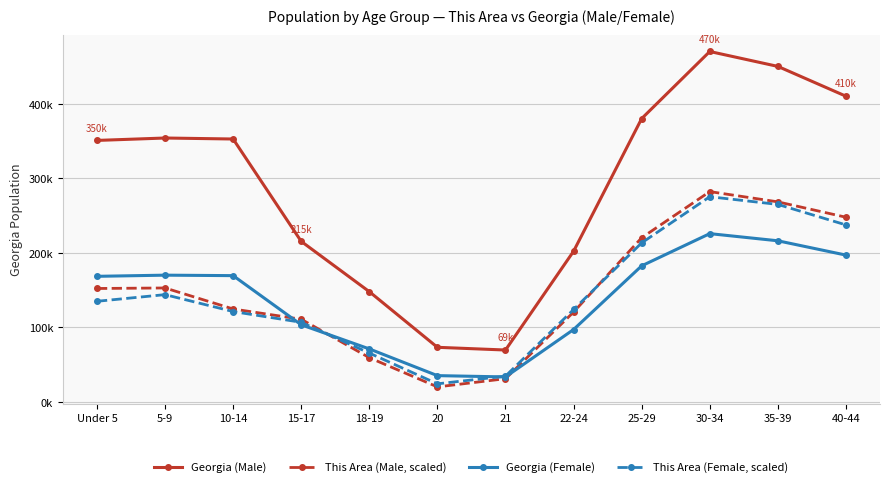

What are all the series names shown in the legend?

Georgia (Male), This Area (Male, scaled), Georgia (Female), This Area (Female, scaled)